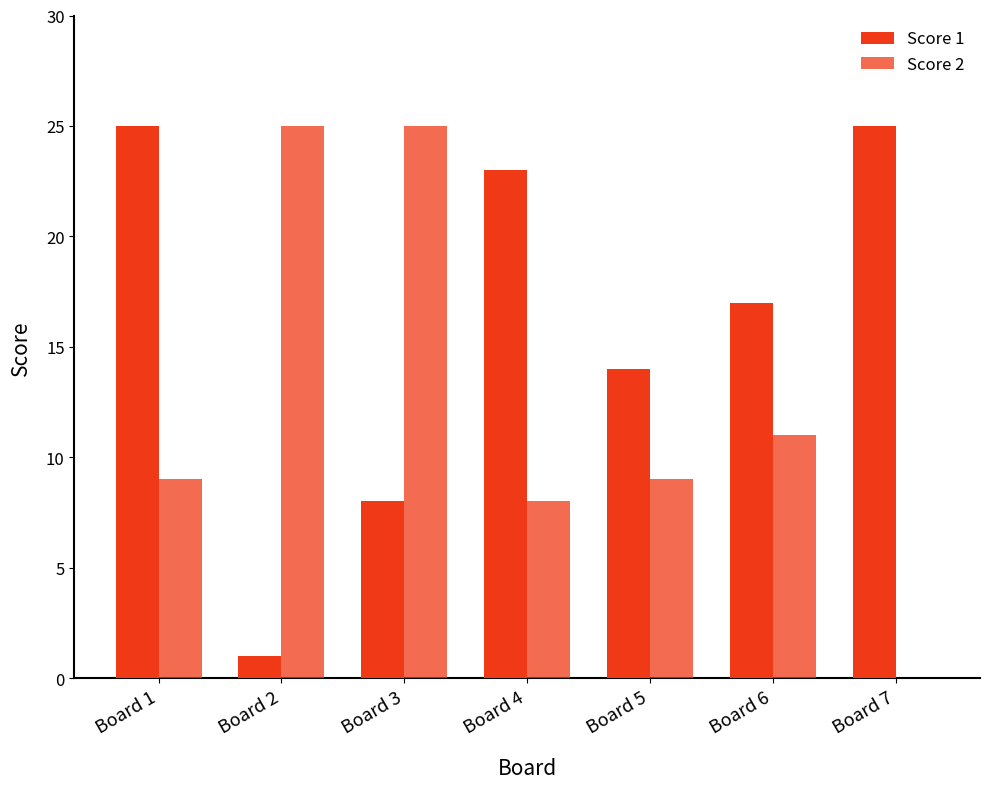

At which category does the chart reach its minimum across all series?

Board 7